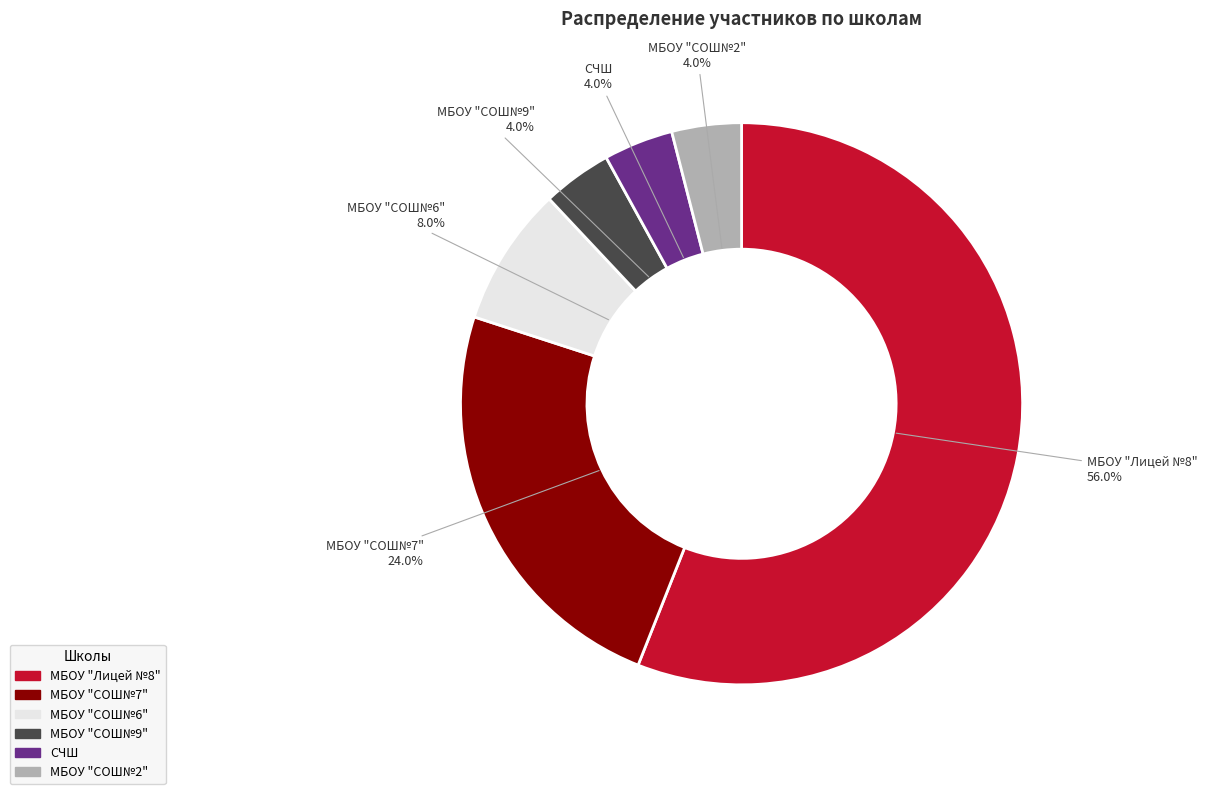

Is МБОУ "СОШ№7" the majority of the pie?

No